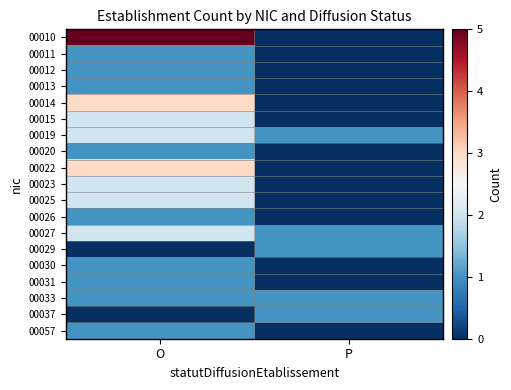

Which series has the largest total across all categories?

00010